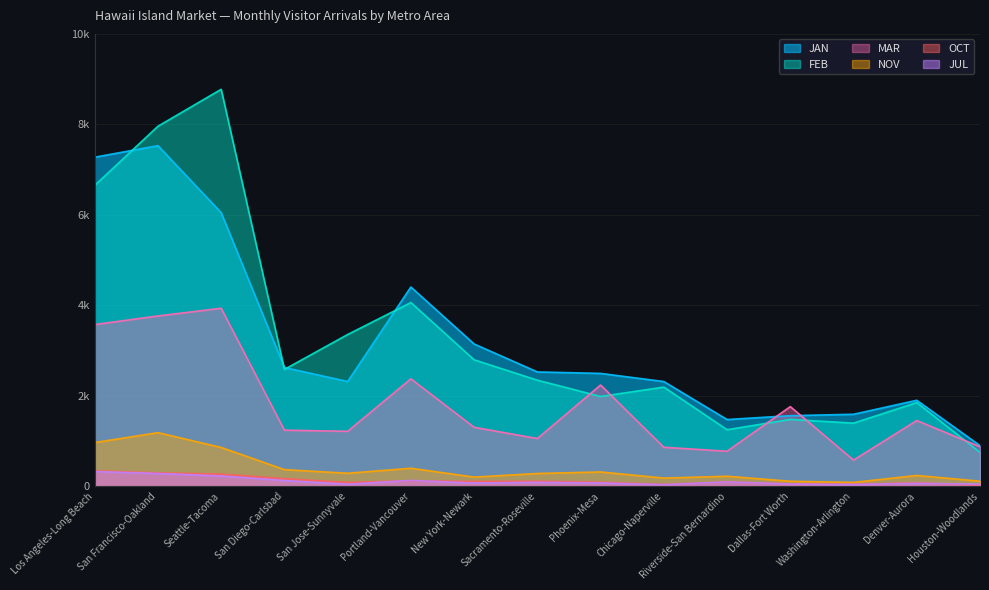

The FEB series shows 6649.7 at Los Angeles-Long Beach. True or false?

True